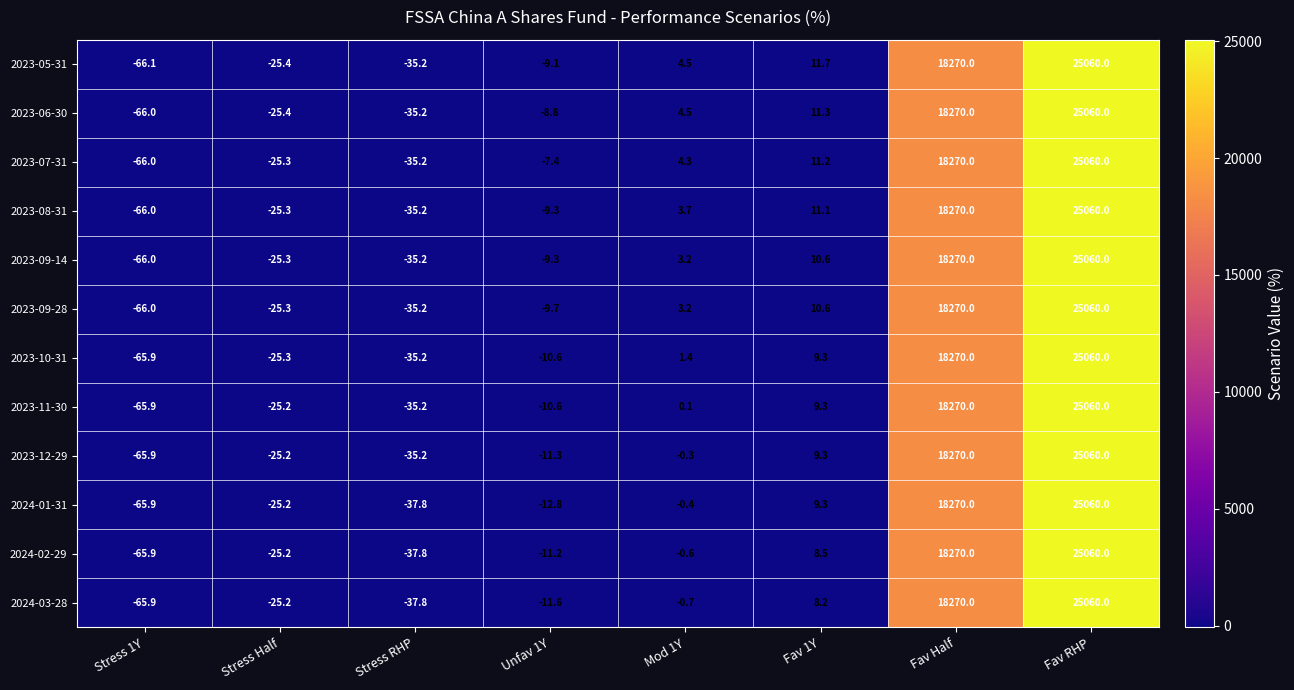

At which category does the chart reach its peak across all series?

Fav RHP